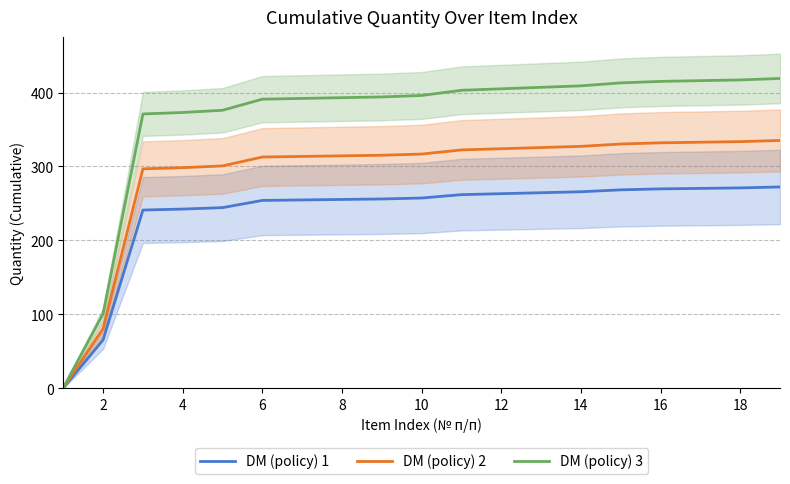

The value of DM (policy) 1 at 14 is 81.5. True or false?

False